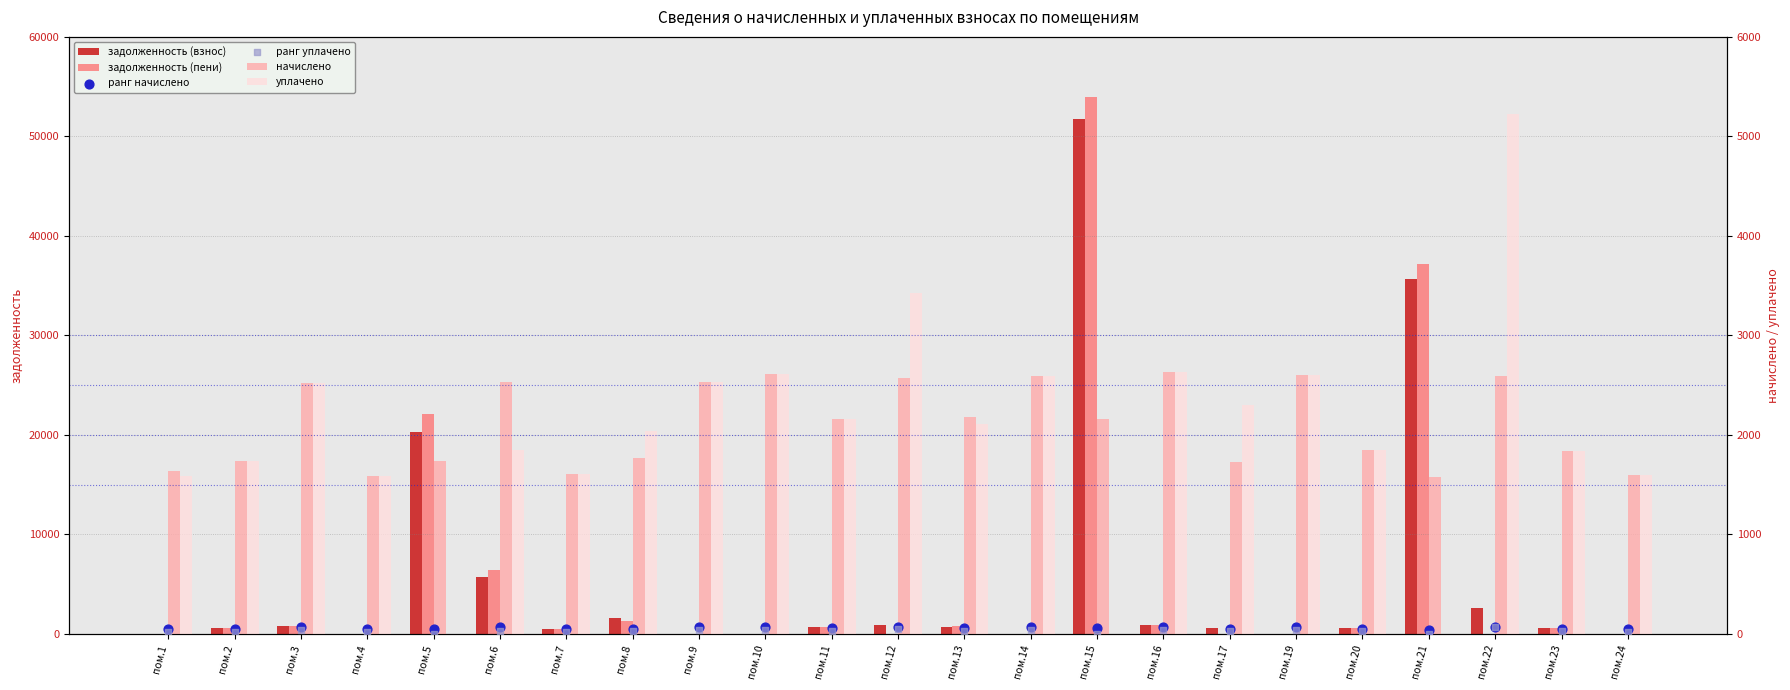

Which series has the largest Y range (max minus min)?

задолженность (пени)